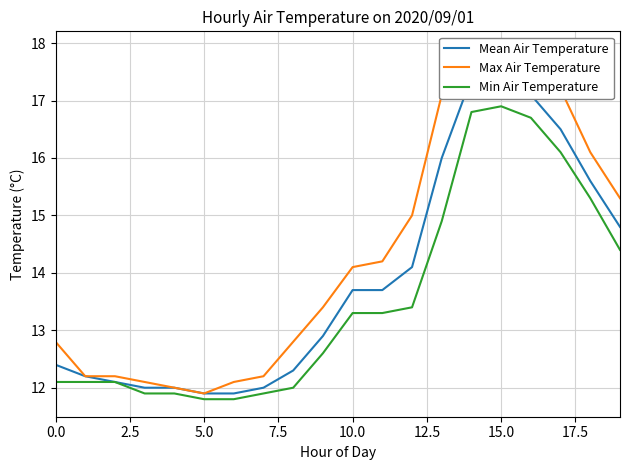

True or false: Mean Air Temperature and Max Air Temperature cross at least once.

False